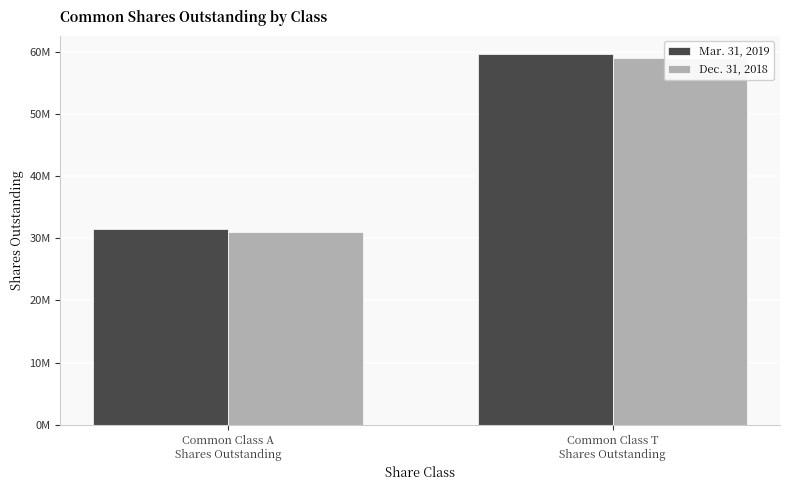

Between Common Class T
Shares Outstanding and Common Class A
Shares Outstanding, which is larger?

Common Class T
Shares Outstanding